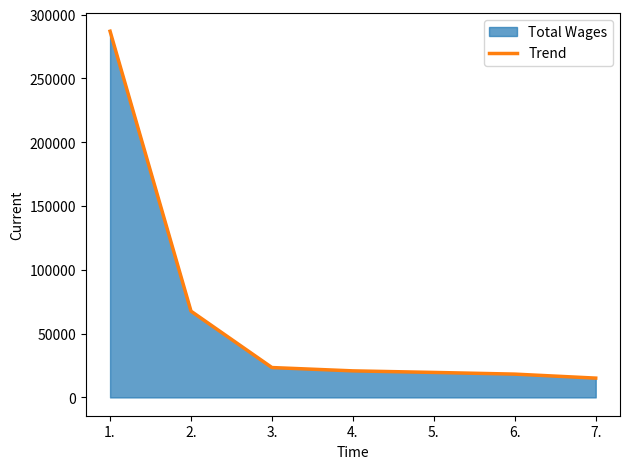

Read the value at 4., to the nearest 50.

20800